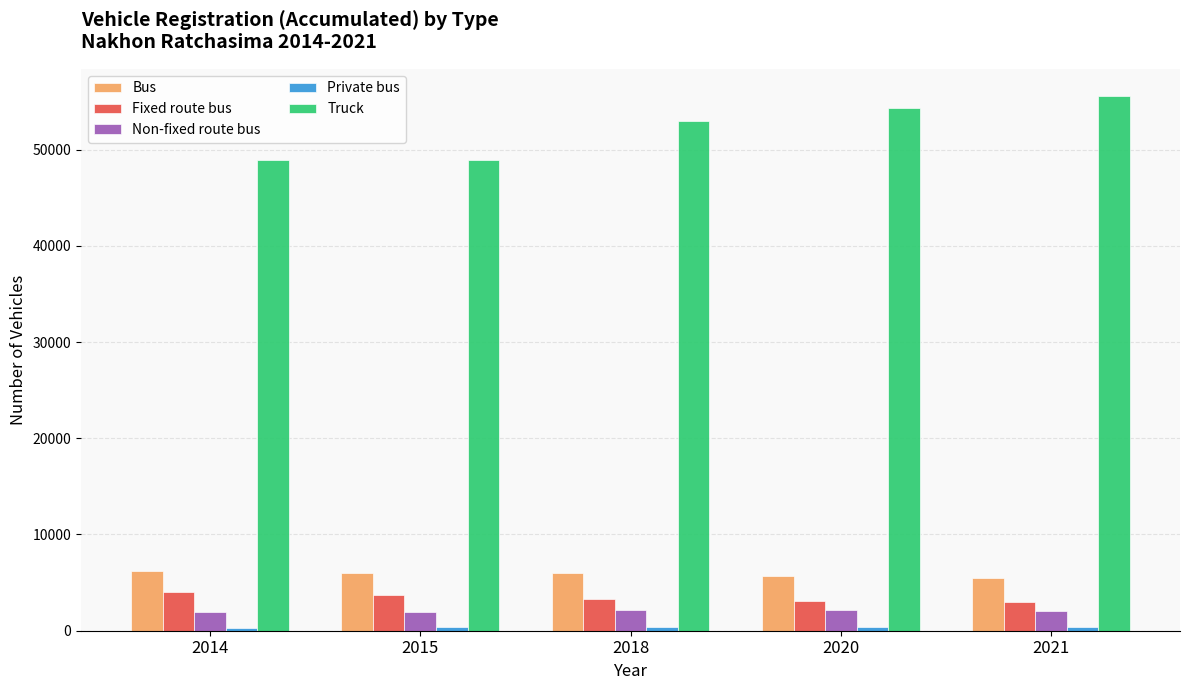

What is the minimum value for Truck?

48922